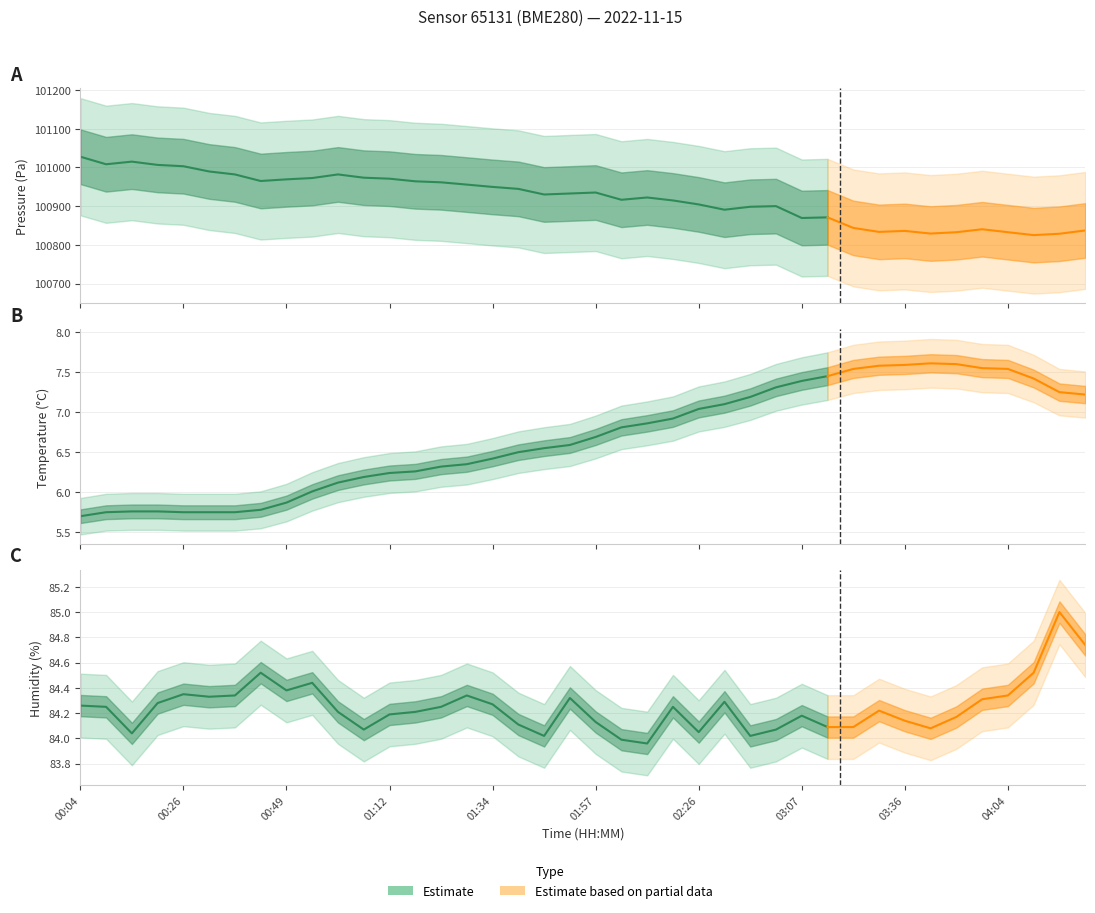

The temperature series shows 2.3 at 01:23. True or false?

False